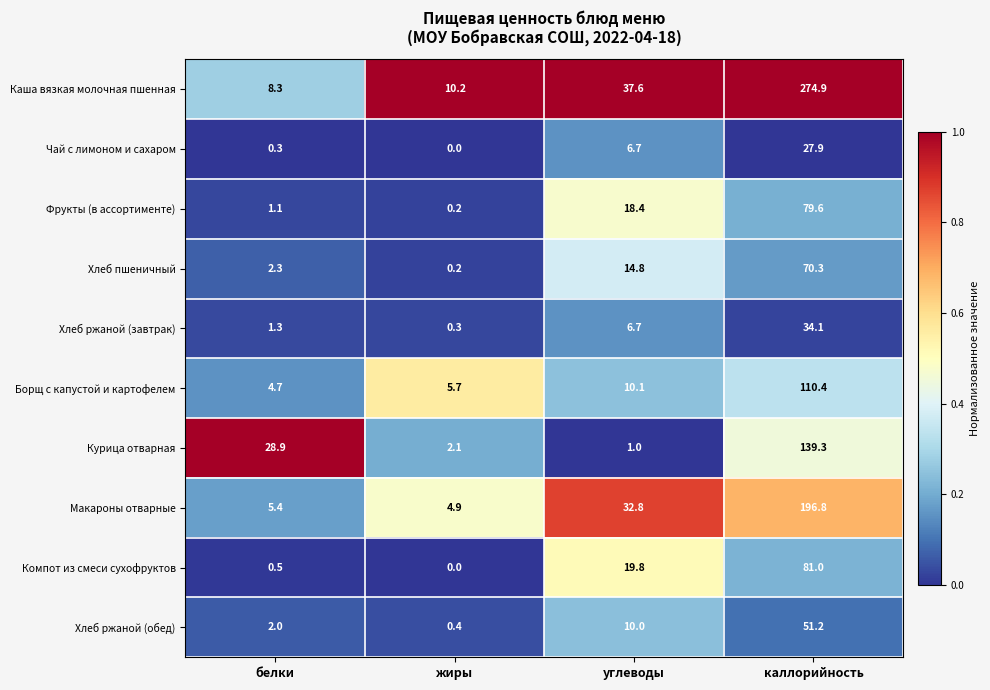

Which series has the largest range (max minus min)?

Каша вязкая молочная пшенная